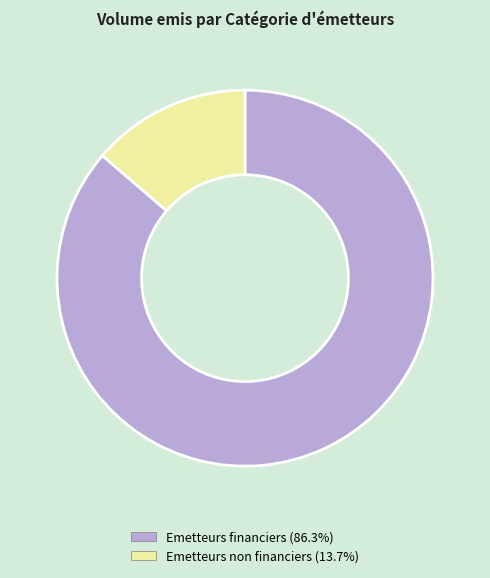

Does any single category account for the majority?

Yes